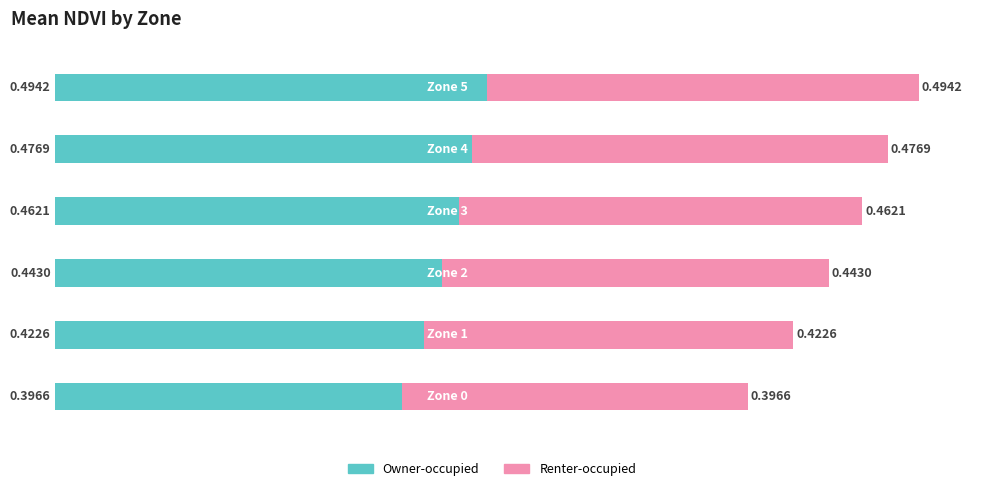

Count the number of data series in this chart.

2